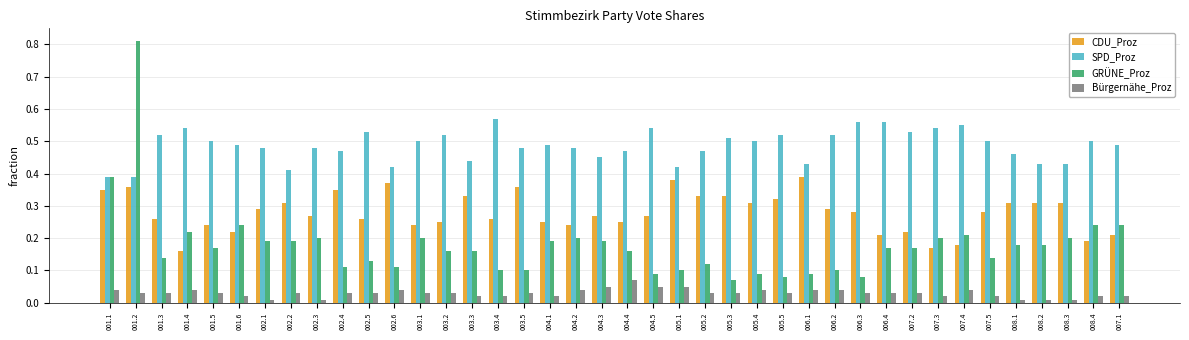

At how many categories does at least one series exceed 0?

40